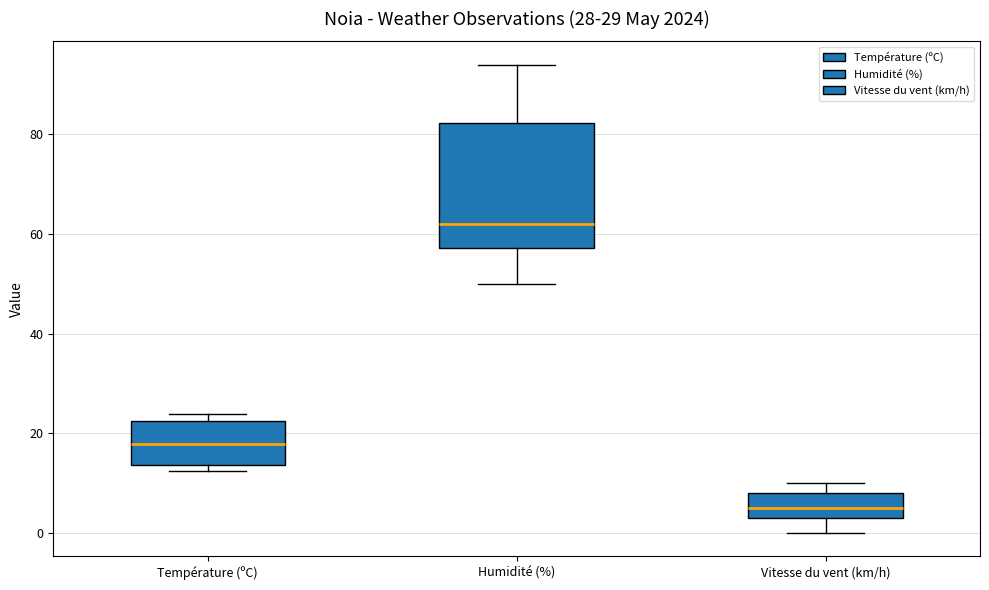

Which box is the tallest, from its lower edge to its upper edge?

Humidité (%)